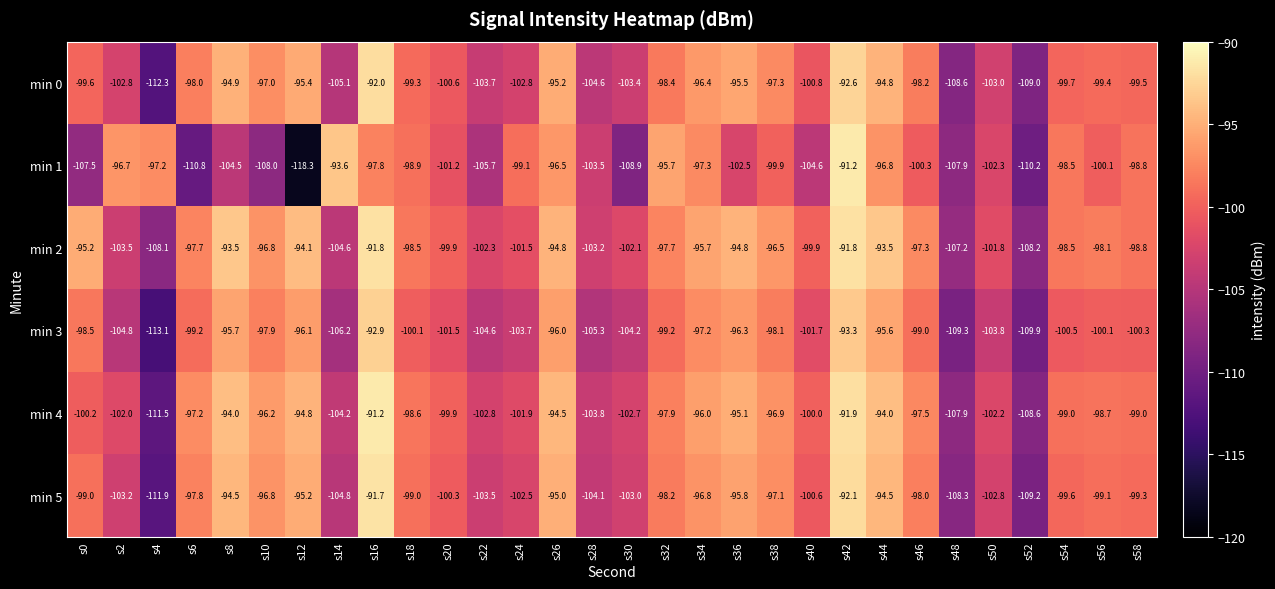

The value of min 5 at s50 is -102.8. True or false?

True